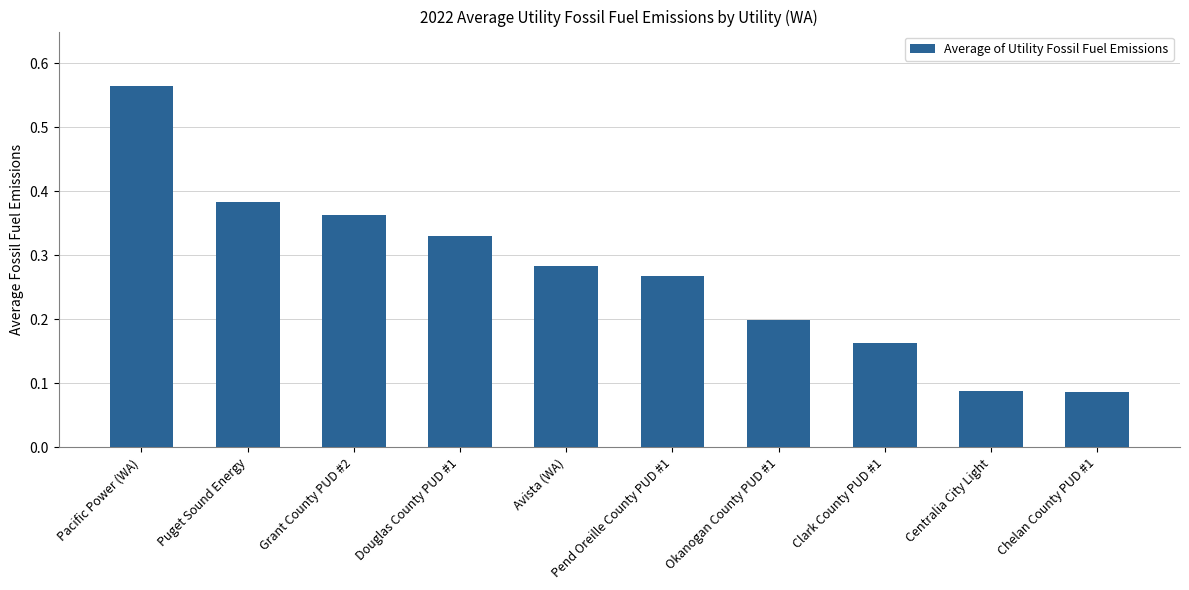

Count the values in the range 0 to 1.

10